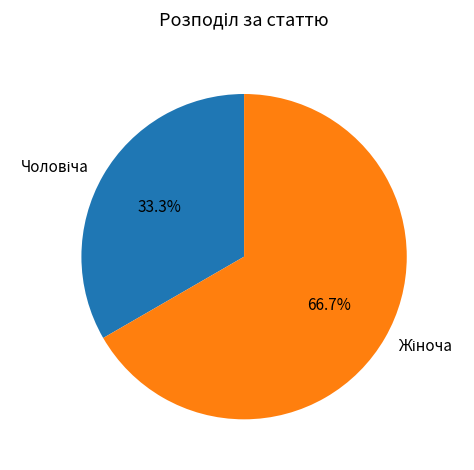

Is there a majority slice in this chart?

Yes